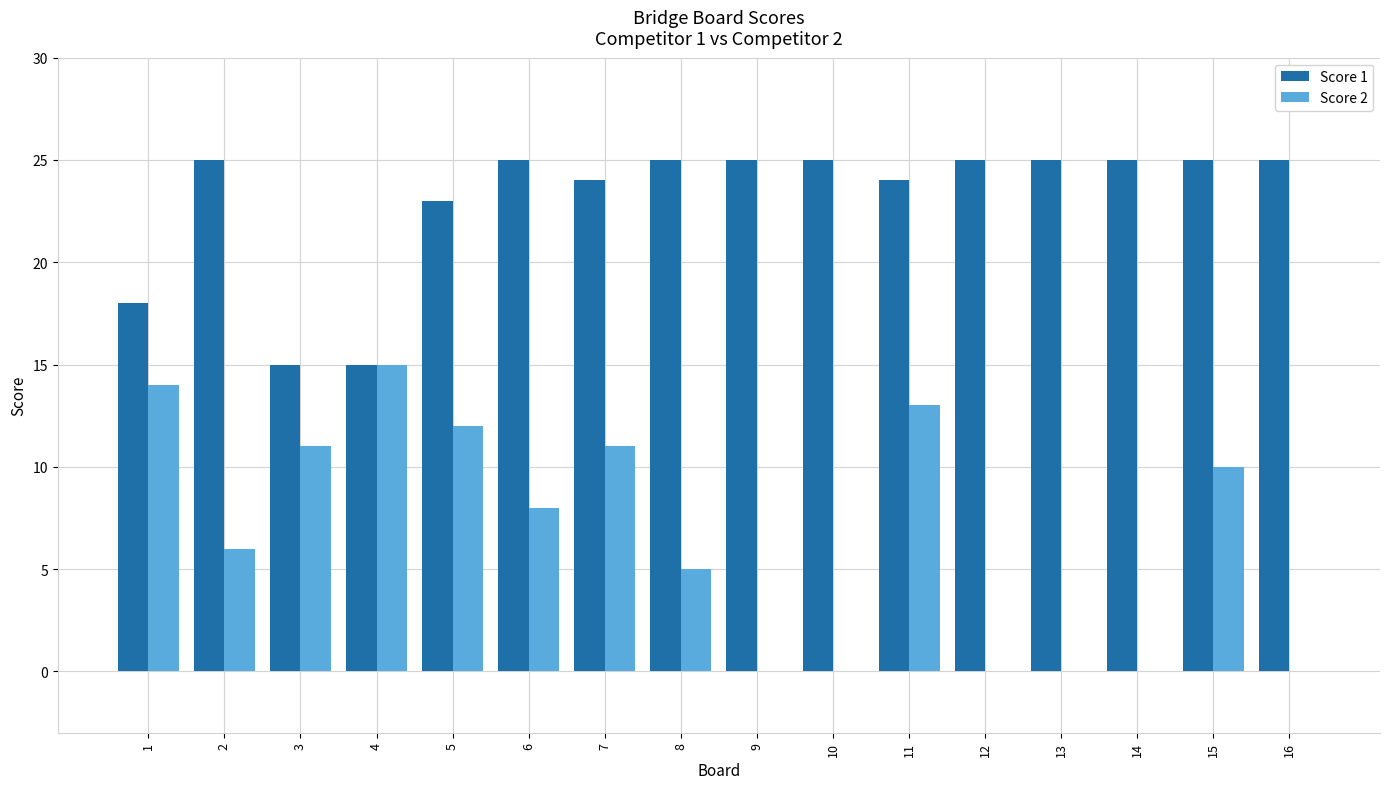

True or false: Score 1 has a value of 23 at 5.

True